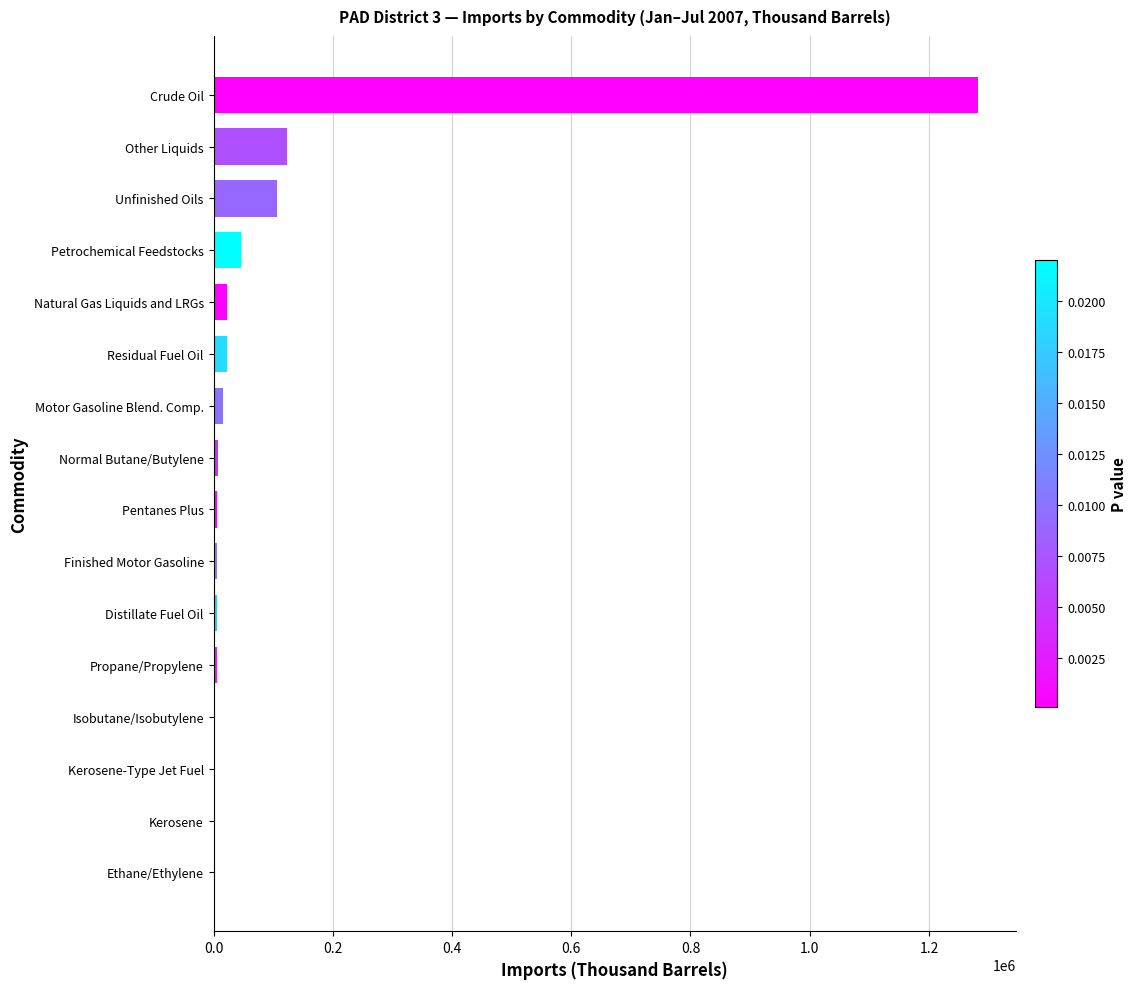

What is the greatest value displayed?

1281431